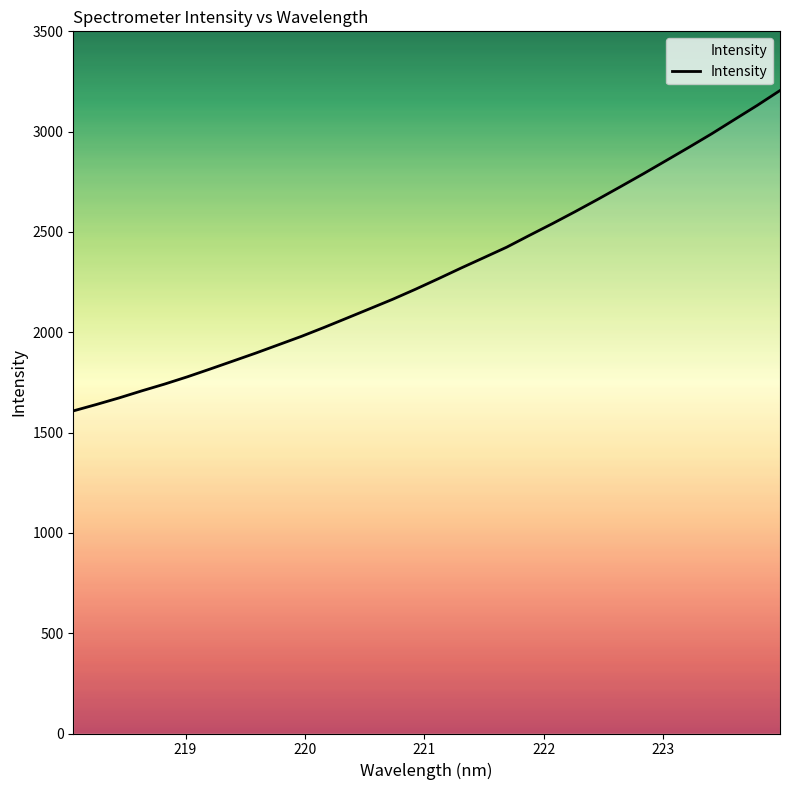

What is the sum of all values?

73575.1